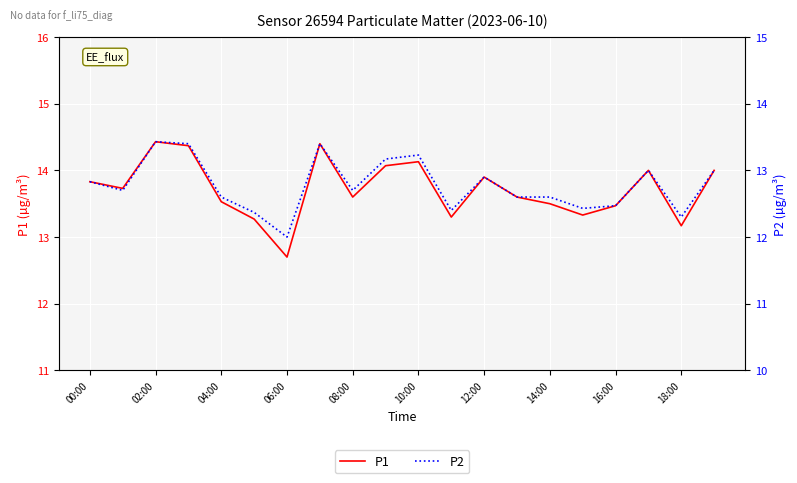

Reading left to right, list all the values displayed in this chart.

P1: 13.8	13.7	14.4	14.4	13.5	13.3	12.7	14.4	13.6	14.1	14.1	13.3	13.9	13.6	13.5	13.3	13.5	14.0	13.2	14.0
P2: 12.8	12.7	13.4	13.4	12.6	12.4	12.0	13.4	12.7	13.2	13.2	12.4	12.9	12.6	12.6	12.4	12.5	13.0	12.3	13.0